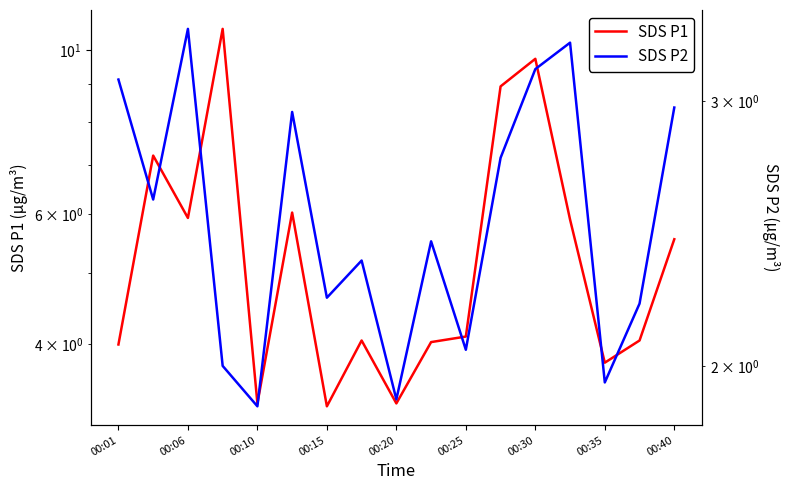

Which category has the lowest value across all series?

00:10